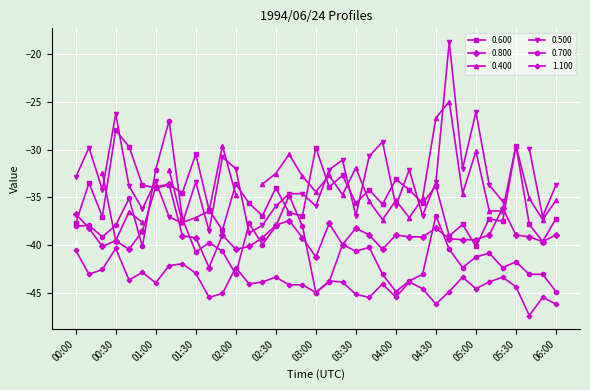

What is the value of the 0.800 point at the 24th from the left?

-40.4